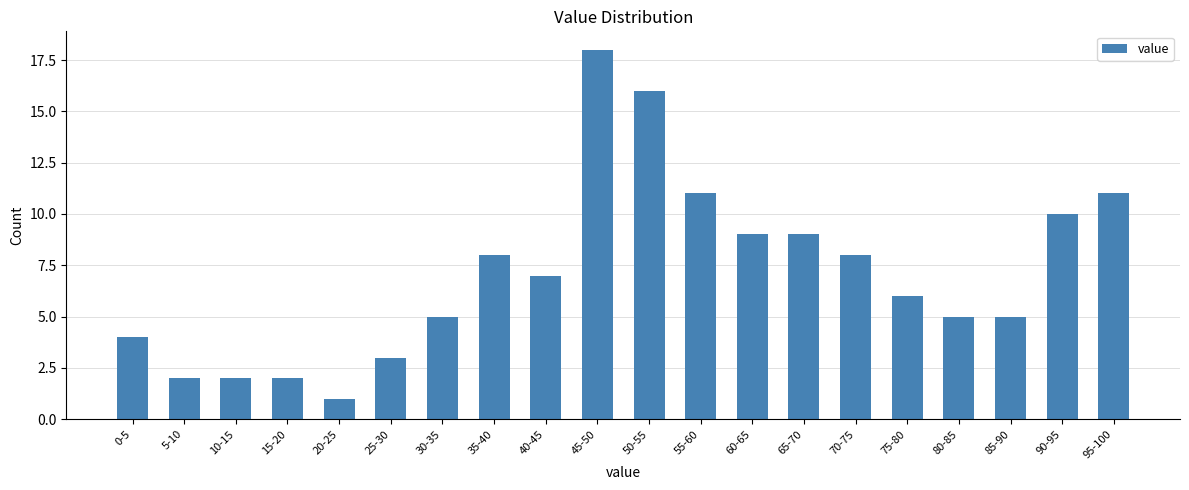

Reading left to right, what are all the values shown in this chart?

0-5=4	5-10=2	10-15=2	15-20=2	20-25=1	25-30=3	30-35=5	35-40=8	40-45=7	45-50=18	50-55=16	55-60=11	60-65=9	65-70=9	70-75=8	75-80=6	80-85=5	85-90=5	90-95=10	95-100=11